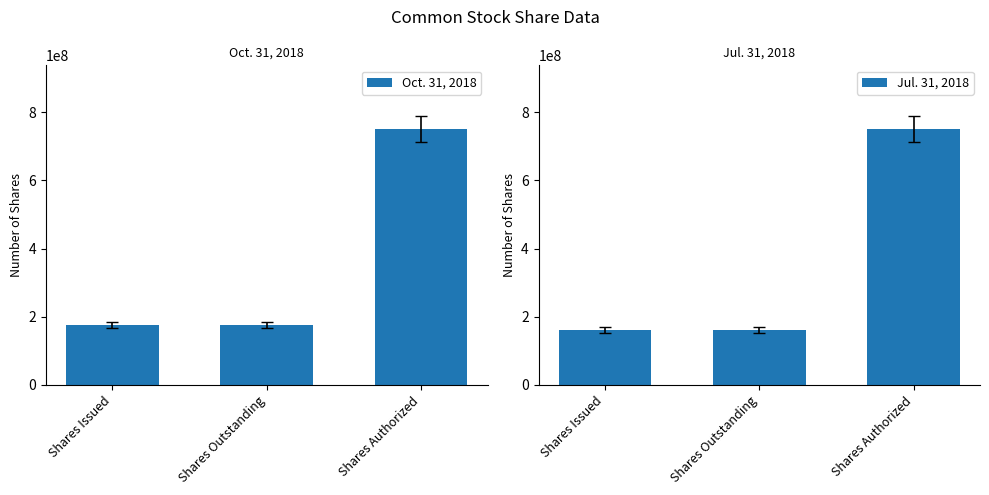

Rank the series at Shares Outstanding from lowest to highest value.

Jul. 31, 2018, Oct. 31, 2018